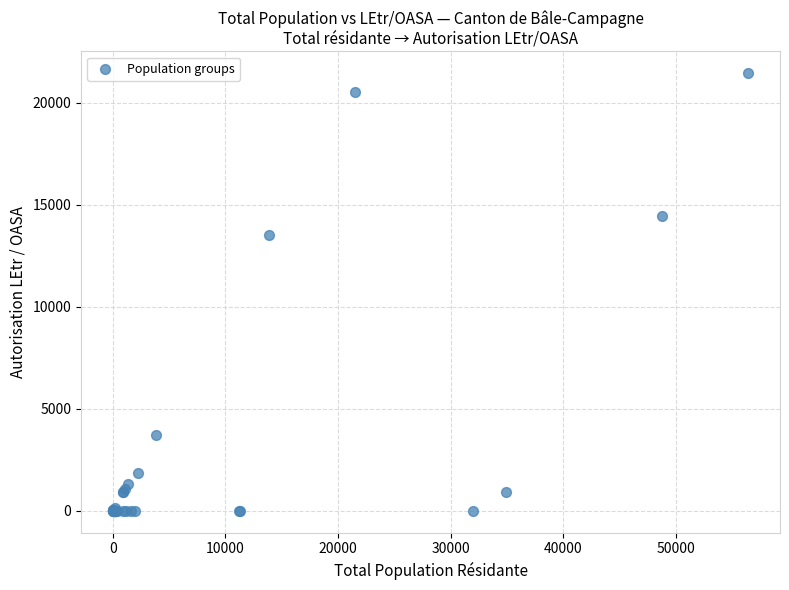

What Y value in the scatter plot is closest to 10716?

13532